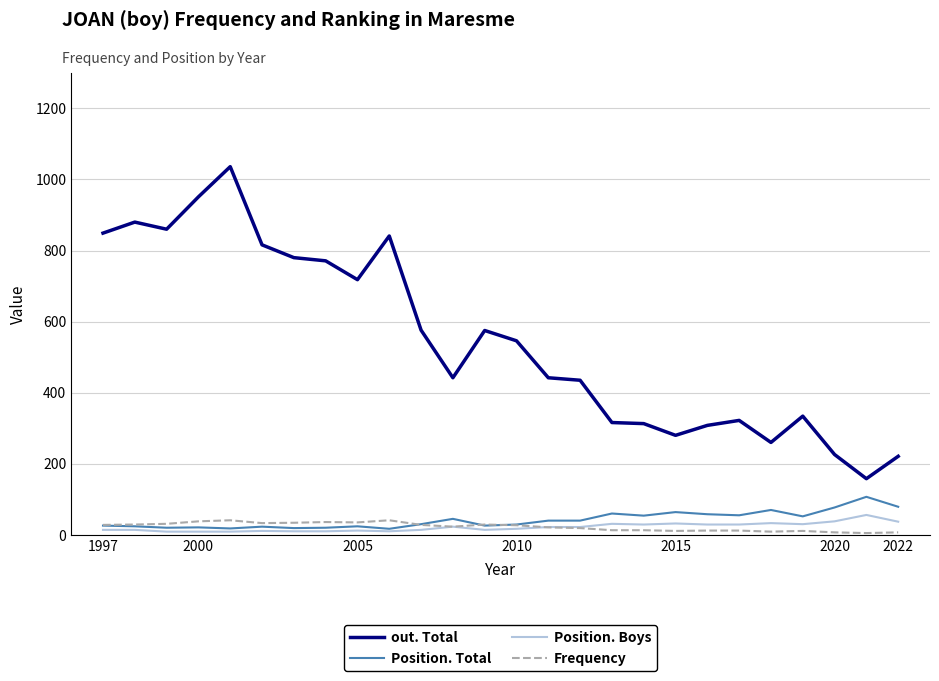

List the series in order of their peak value, highest first.

out. Total, Position. Total, Position. Boys, Frequency